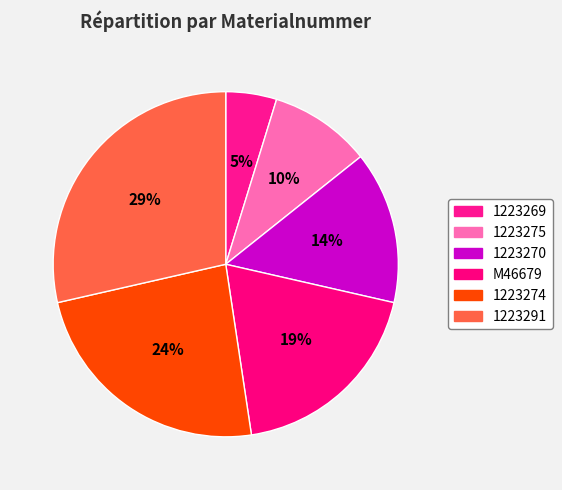

True or false: 1223275 accounts for 10% of the total.

True